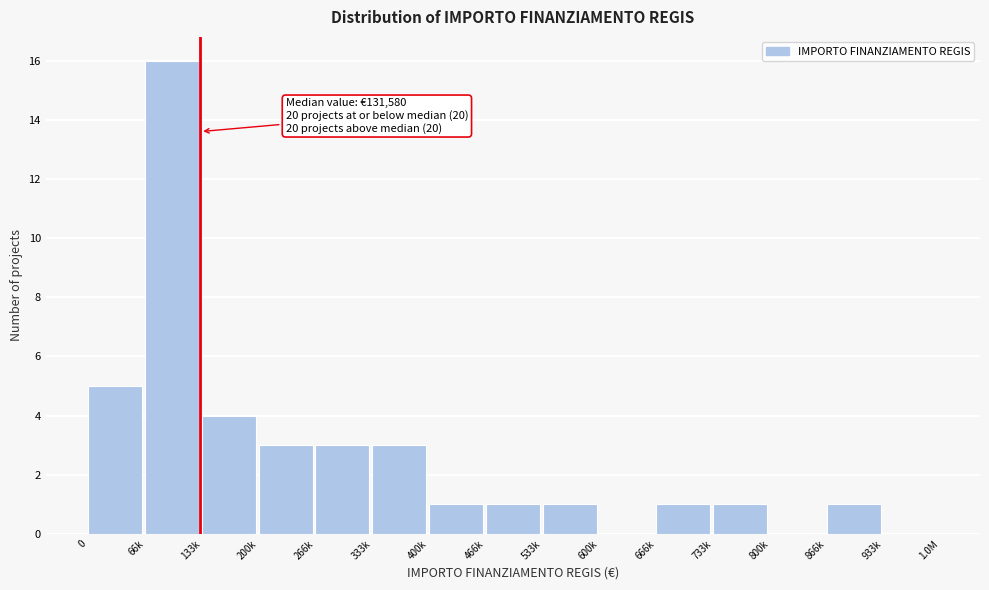

Reading left to right, what are all the values shown in this chart?

0=5	66k=16	133k=4	200k=3	266k=3	333k=3	400k=1	466k=1	533k=1	600k=0	666k=1	733k=1	800k=0	866k=1	933k=0